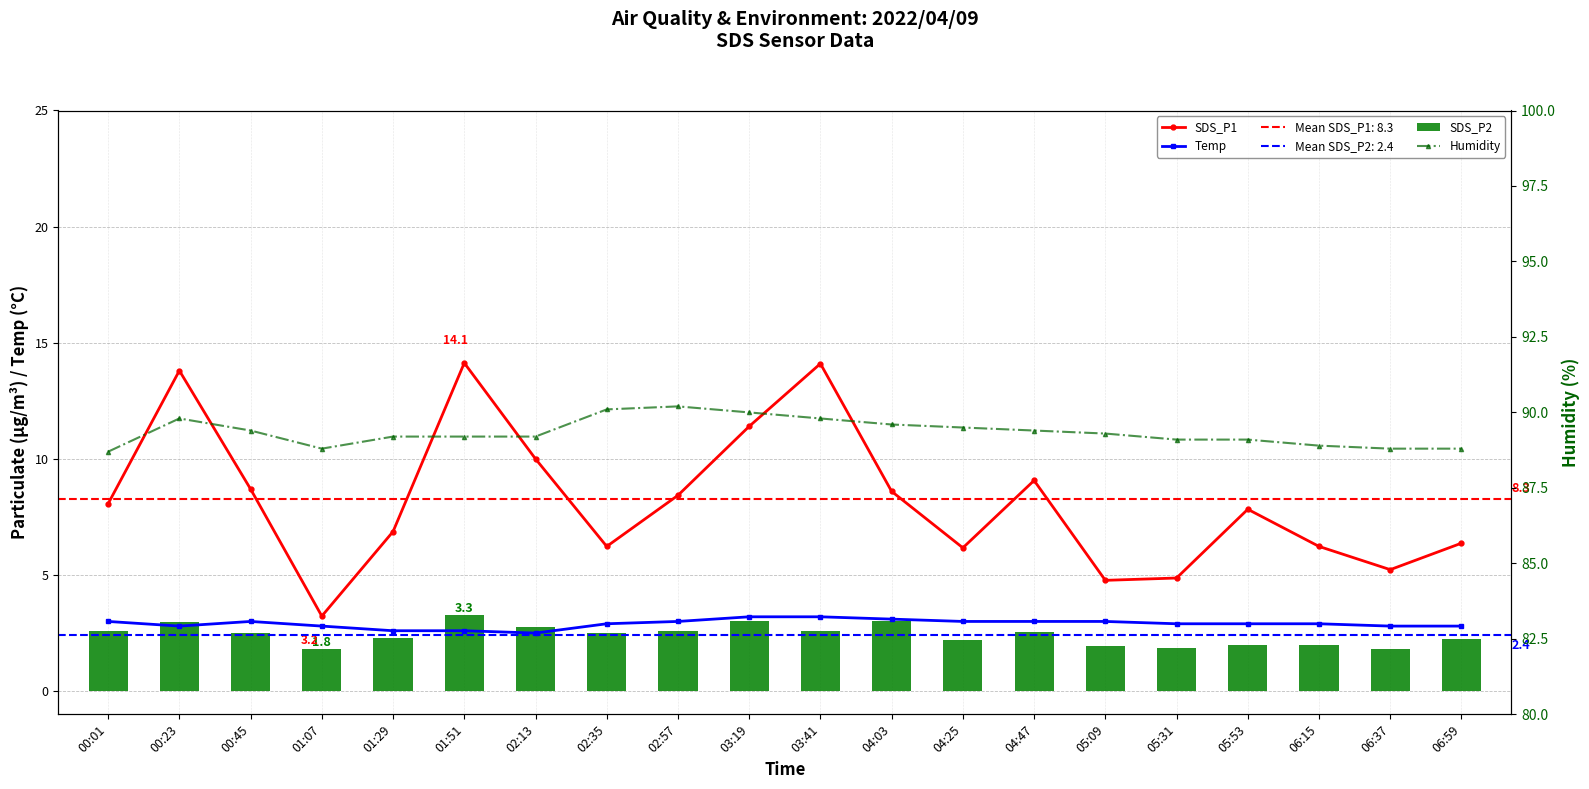

Count the number of categories in the chart.

20